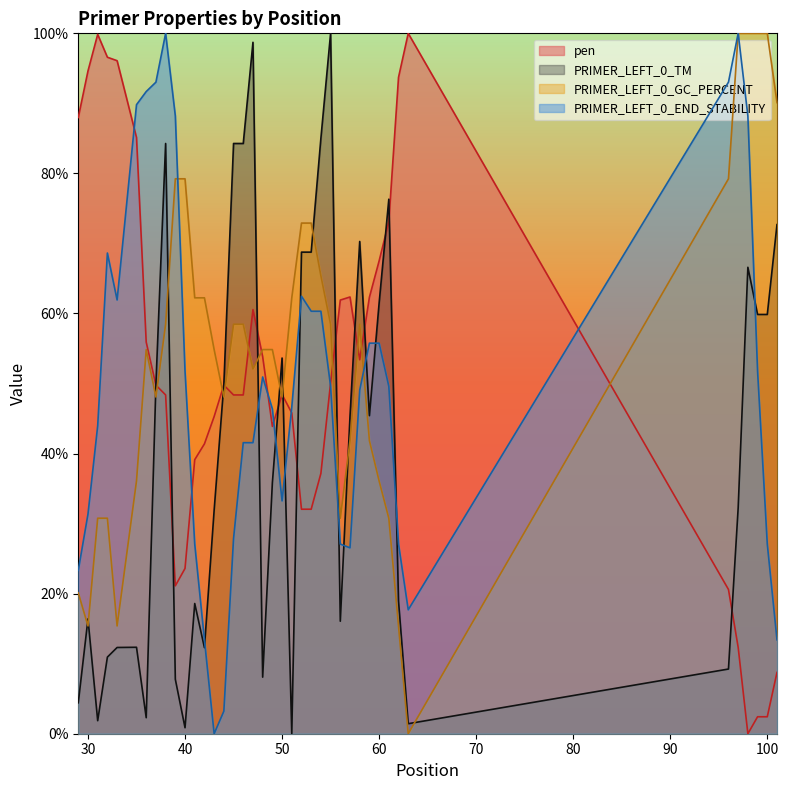

What is the sum of the PRIMER_LEFT_0_GC_PERCENT values at 96 and 43?

134.1